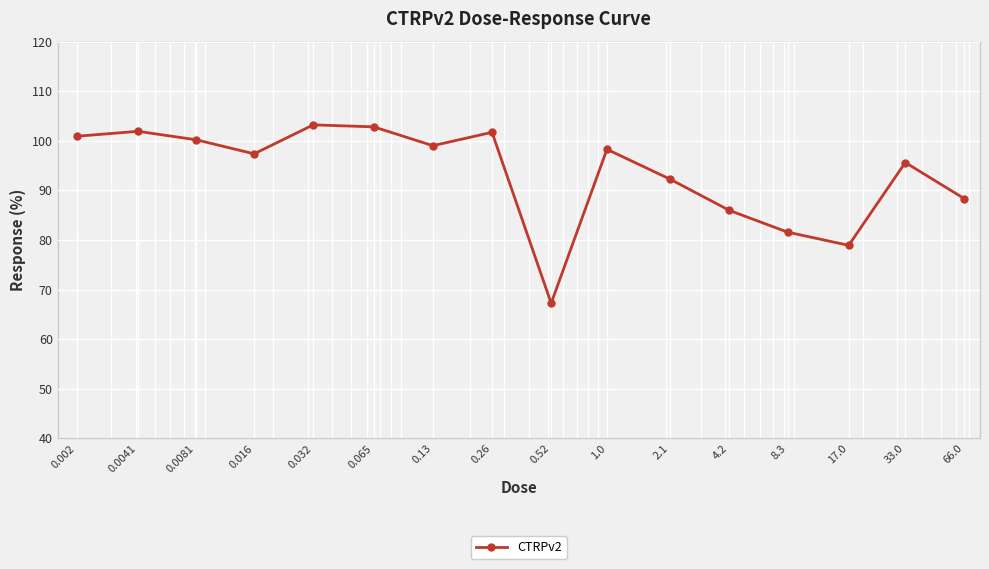

What is the value of the 4th point from the left?

97.4